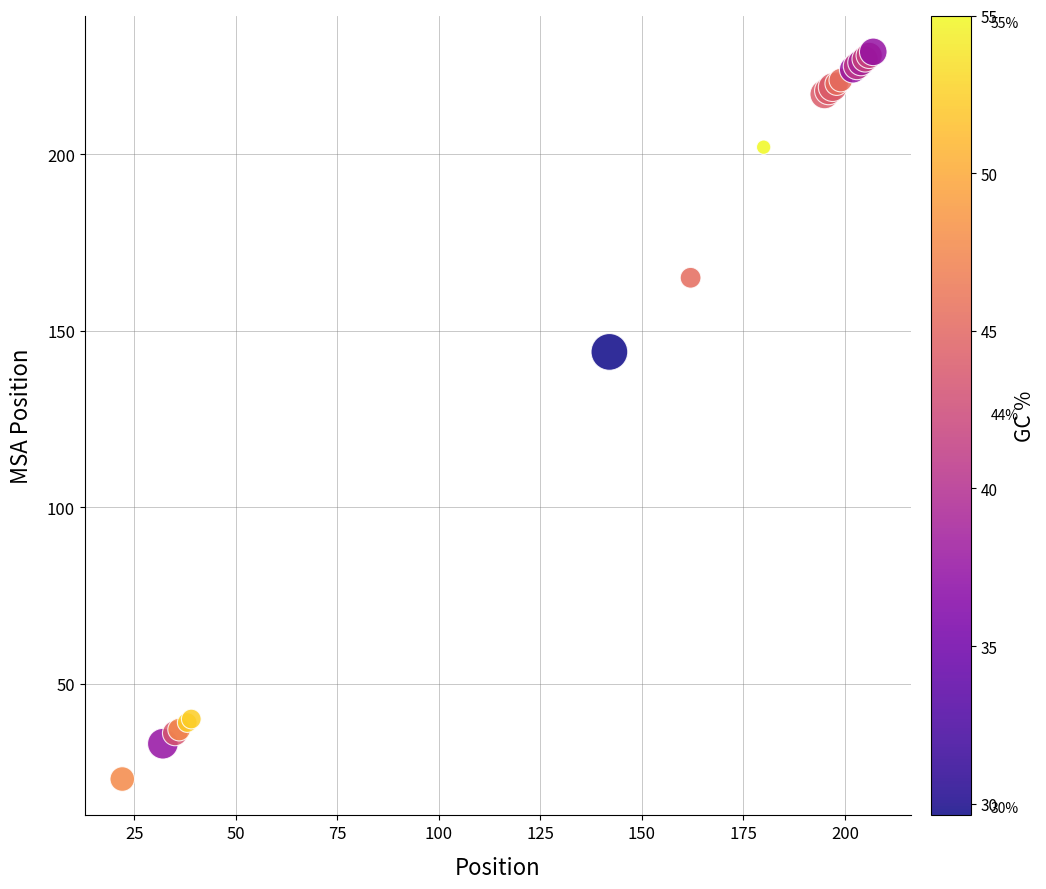

What Y value in the scatter plot is closest to 126?

144